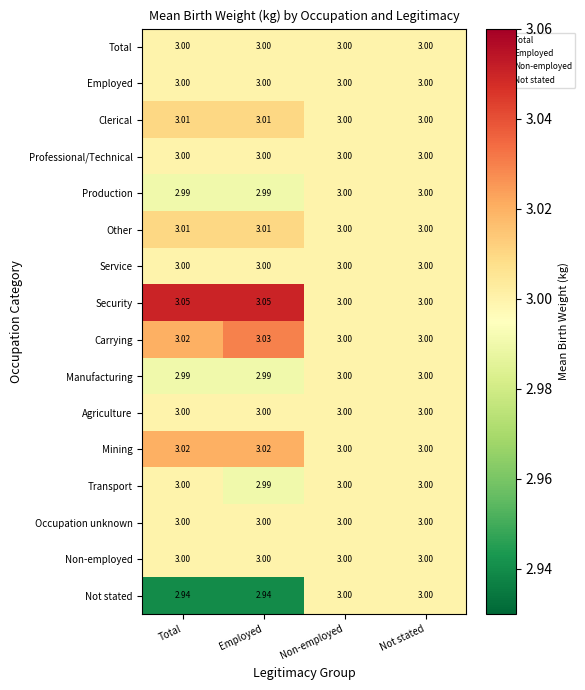

Which series has the largest total across all categories?

Security